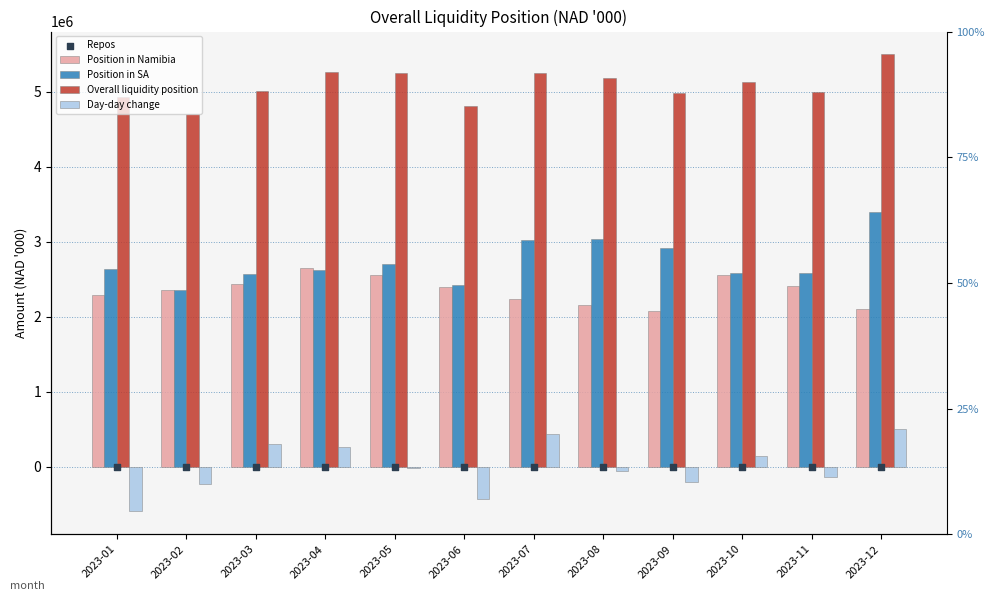

What are all the series names shown in the legend?

Position in Namibia, Position in SA, Overall liquidity position, Day-day change, Repos